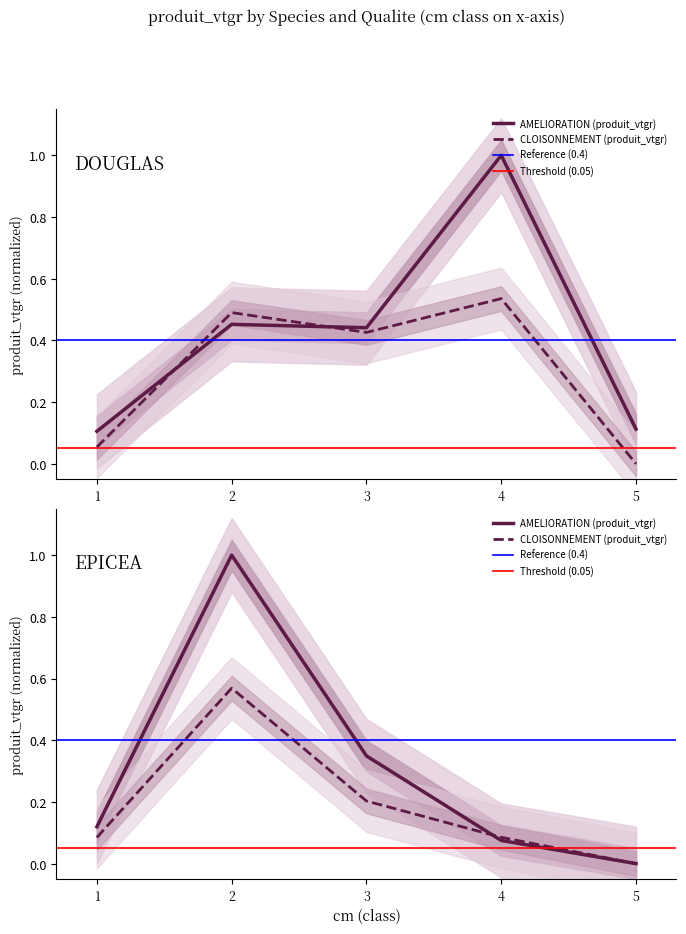

Where is EPICEA_AMELIORATION nearest to the value 0?

5